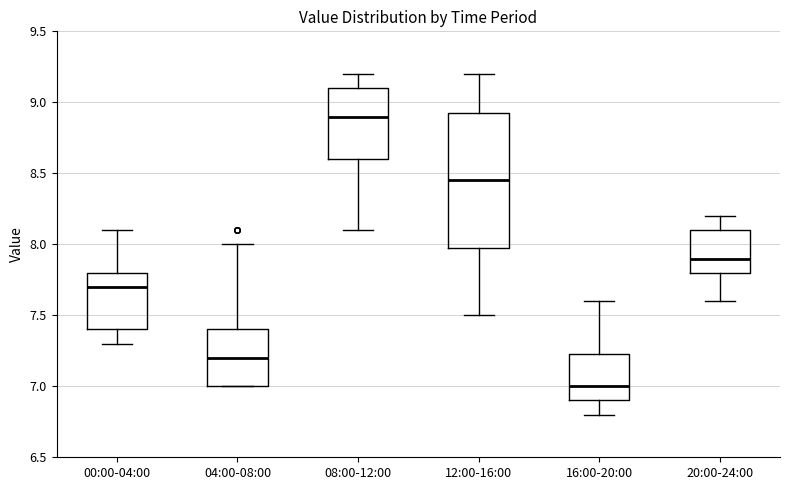

Reading left to right, read every box against the y-axis: the position of its median line, the range the box covers, and the ends of its whiskers. The values are not printed on the chart, so give them approximately, as read against the axis.

00:00-04:00: median 7.70, box 7.40 to 7.80, whiskers 7.30 to 8.10
04:00-08:00: median 7.20, box 7.00 to 7.40, whiskers 7.00 to 8.00
08:00-12:00: median 8.90, box 8.60 to 9.10, whiskers 8.10 to 9.20
12:00-16:00: median 8.45, box 8.00 to 8.95, whiskers 7.50 to 9.20
16:00-20:00: median 7.00, box 6.90 to 7.25, whiskers 6.80 to 7.60
20:00-24:00: median 7.90, box 7.80 to 8.10, whiskers 7.60 to 8.20